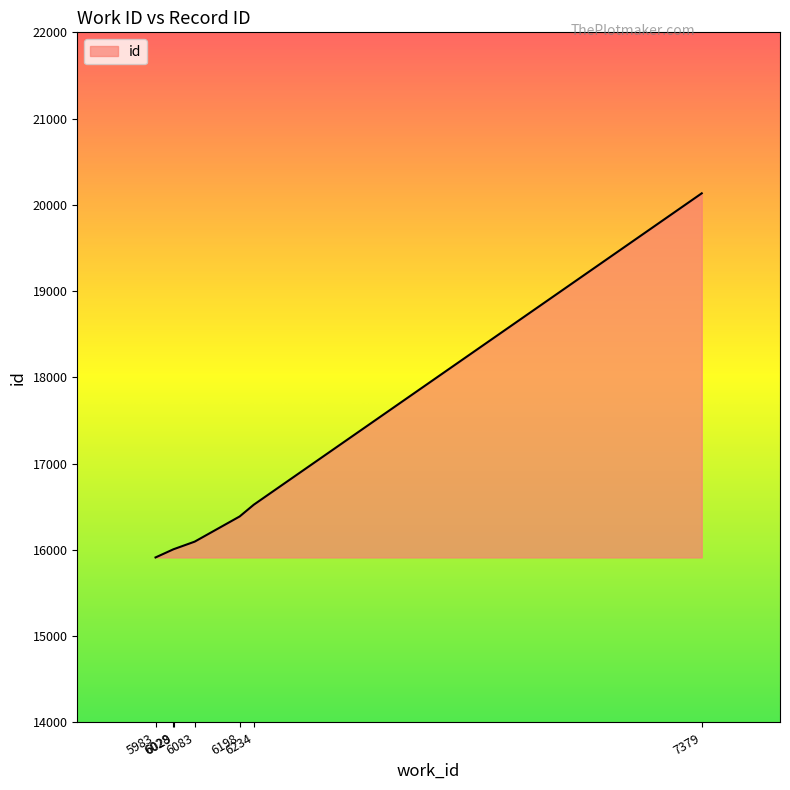

What is the difference between the second highest and minimum values?

611